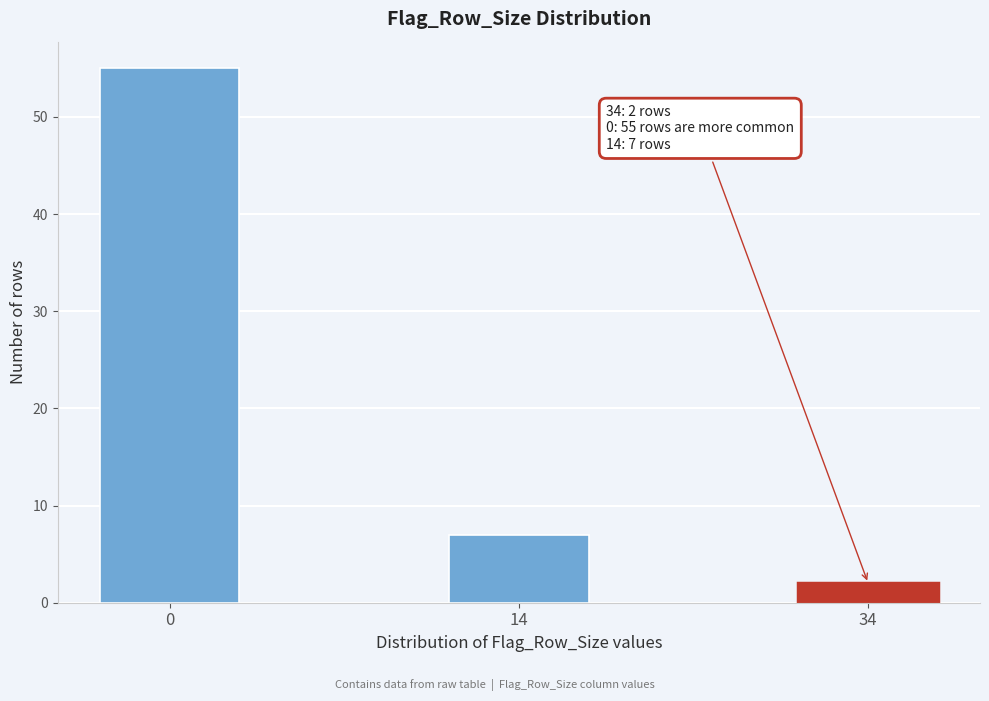

Reading left to right, what are all the values shown in this chart?

55	7	2